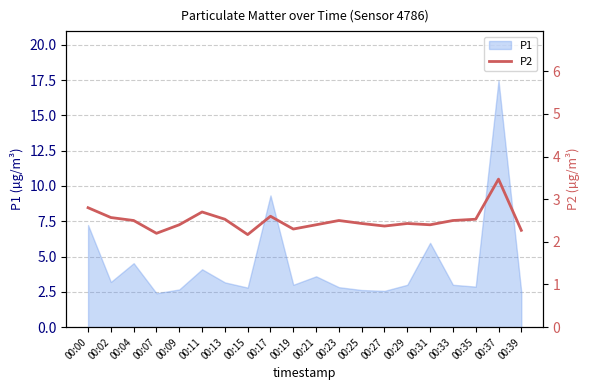

How many lines are shown in the chart?

1